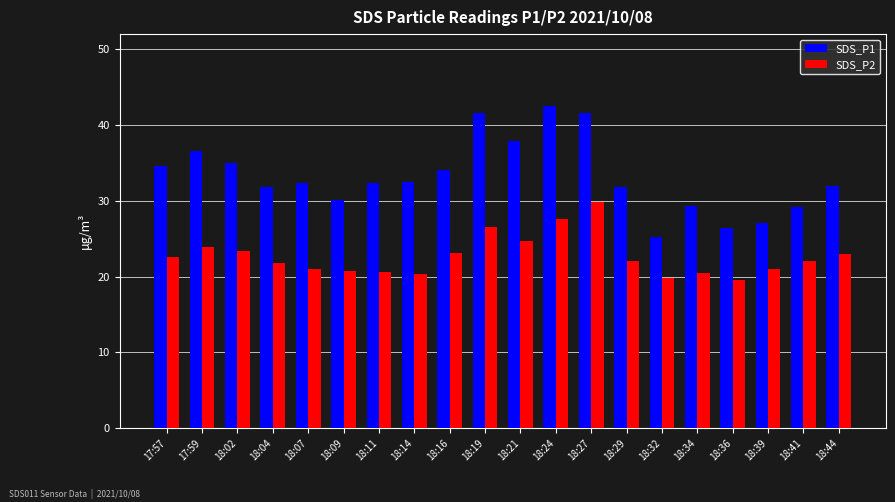

Is it true that SDS_P1 equals 9.1 at 18:32?

False